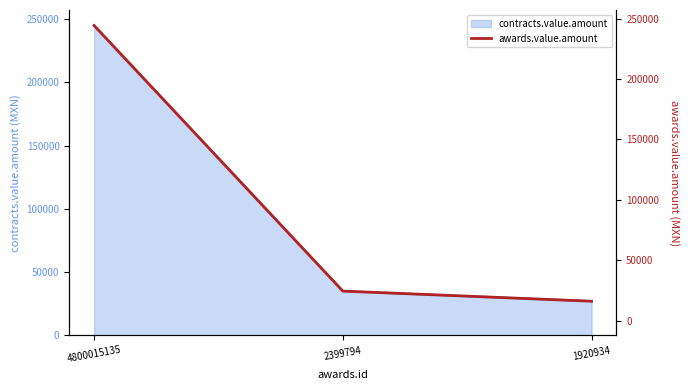

Between 1920934 and 4800015135, which is larger?

4800015135